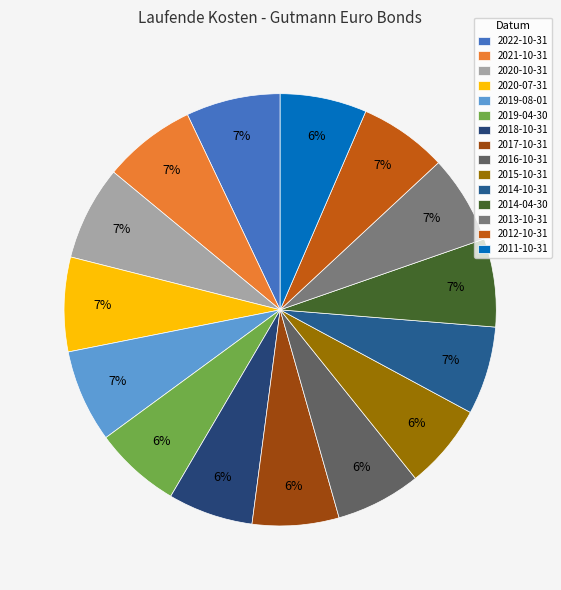

What percentage do 2012-10-31 and 2015-10-31 together represent?

13.0%